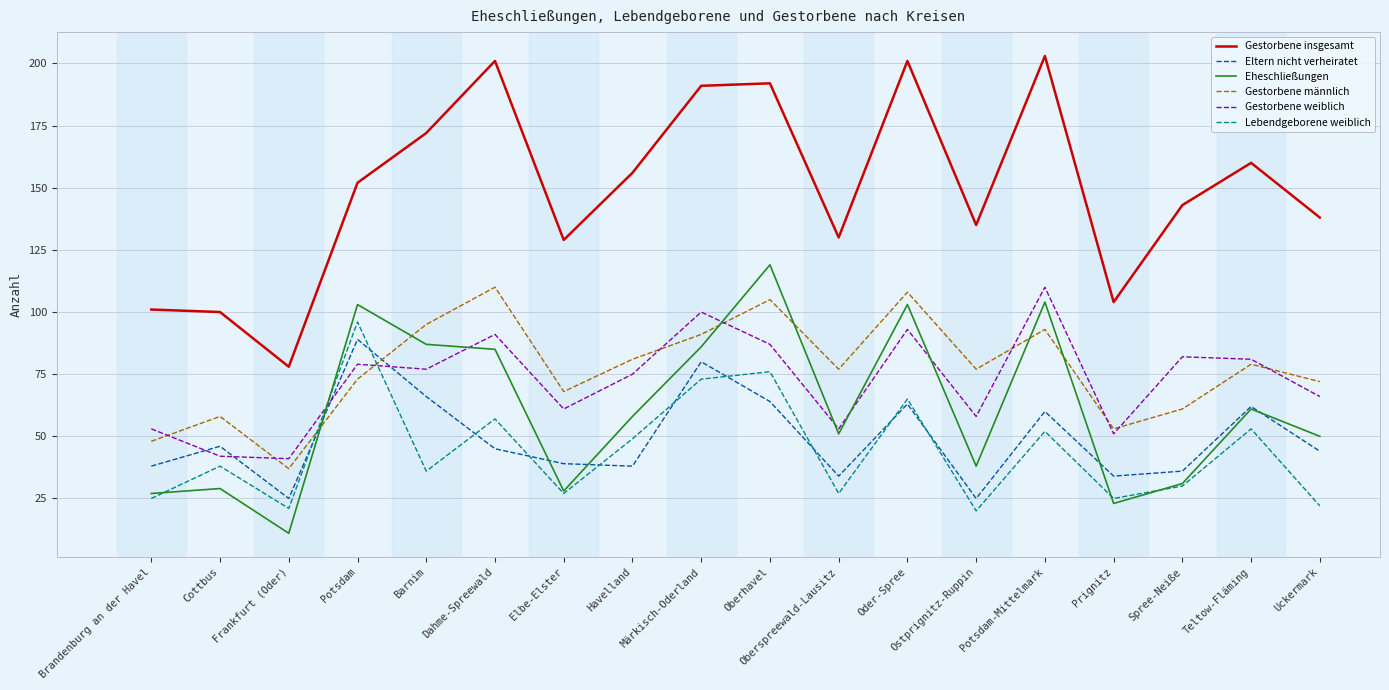

What is the total value across all series at Oberspreewald-Lausitz?

372